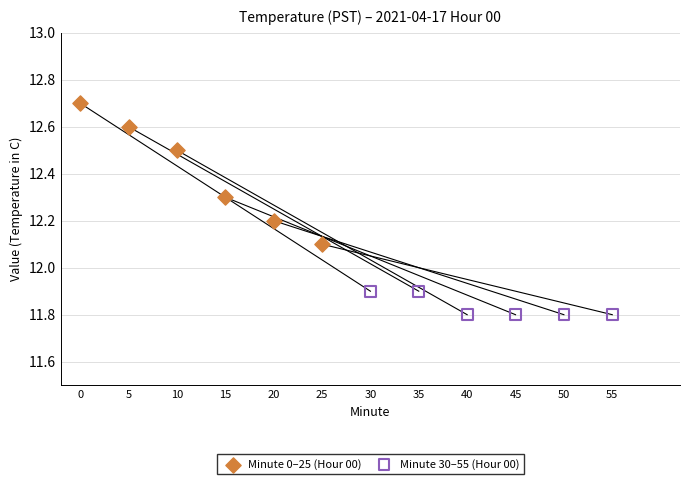

Which series reaches the minimum Y coordinate?

Minute 30–55 (Hour 00)